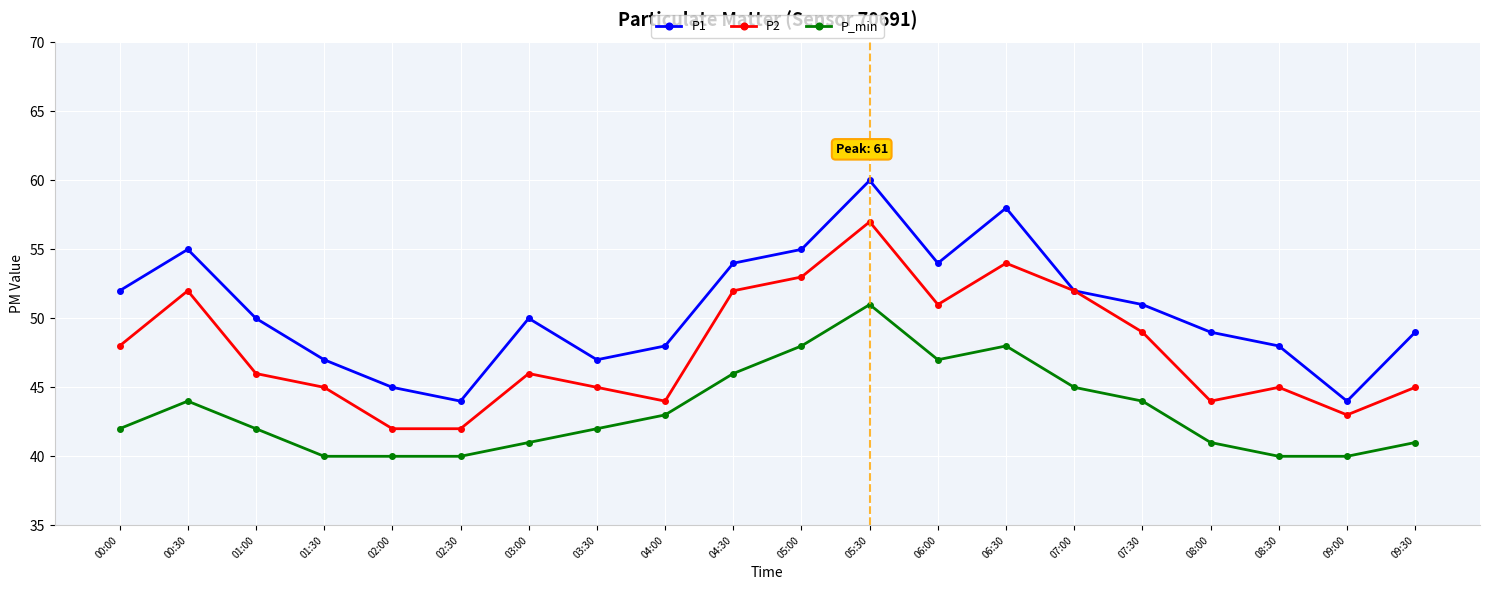

At 06:30, list the series in order from smallest to largest.

P_min, P2, P1